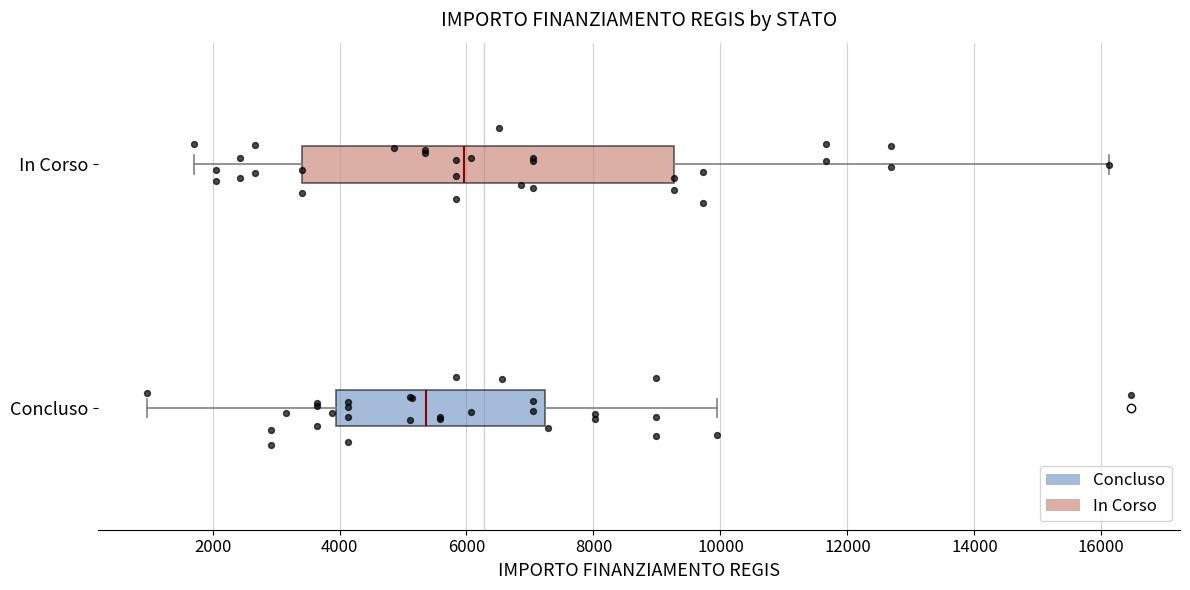

Where does the median line of the box for Concluso sit on the x-axis? The values are not printed on the chart, so give them approximately, as read against the axis.

5400